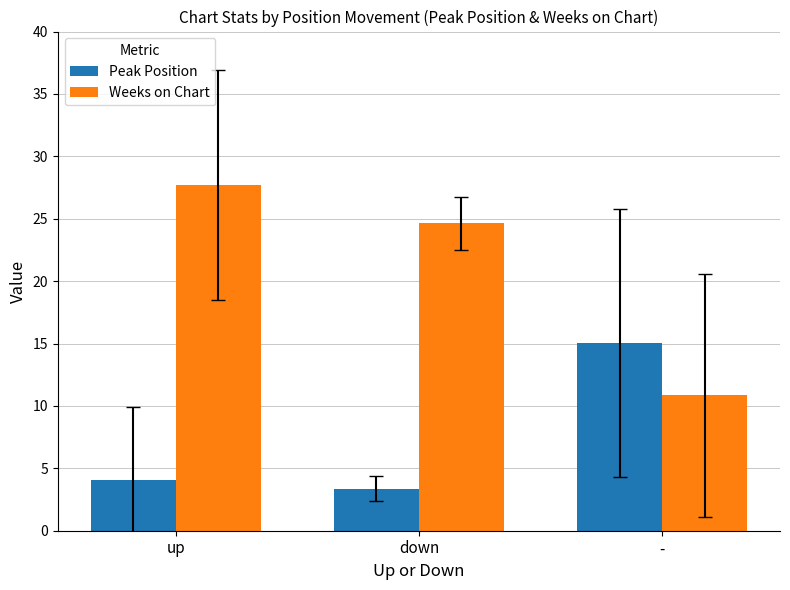

What is the difference between the maximum and minimum values in the Weeks on Chart series?

16.9